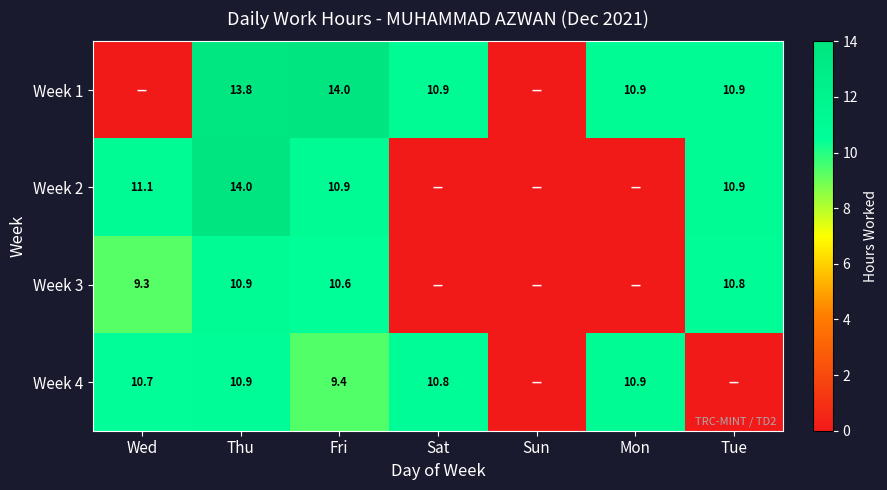

True or false: Week 3 has a value of 3.6 at Thu.

False